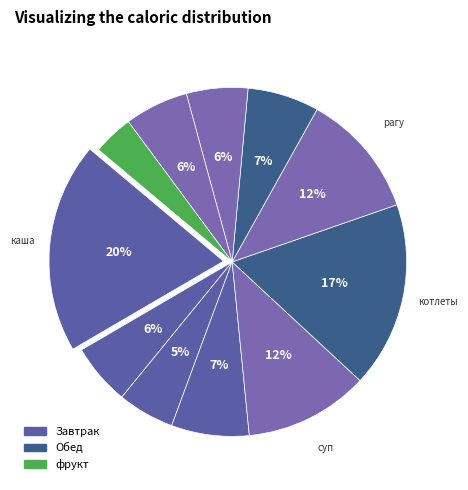

How many segments does this pie chart have?

11